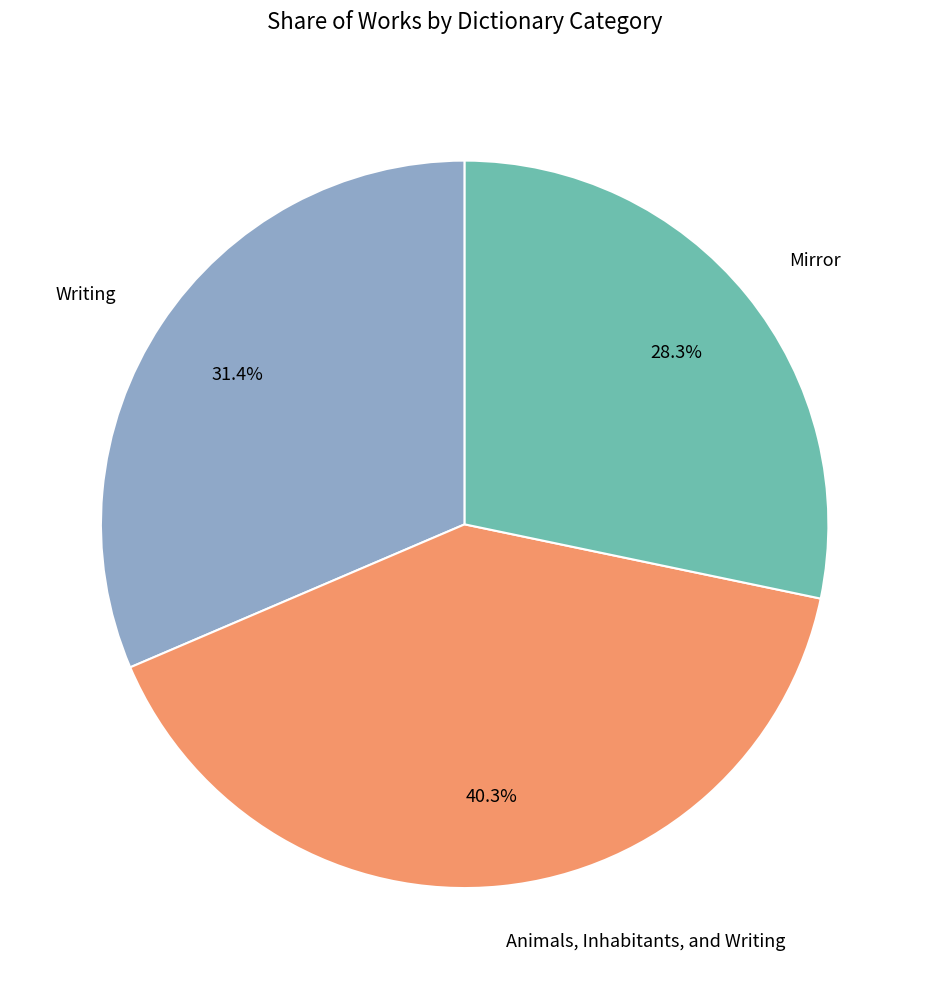

To the nearest percent, what is the combined percentage of Writing and Mirror?

60%